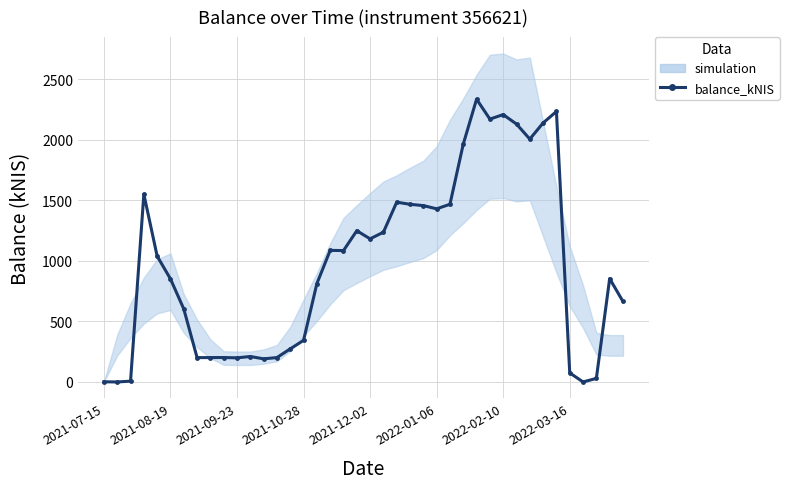

What is the label of the 40th point from the right?

2021-07-15